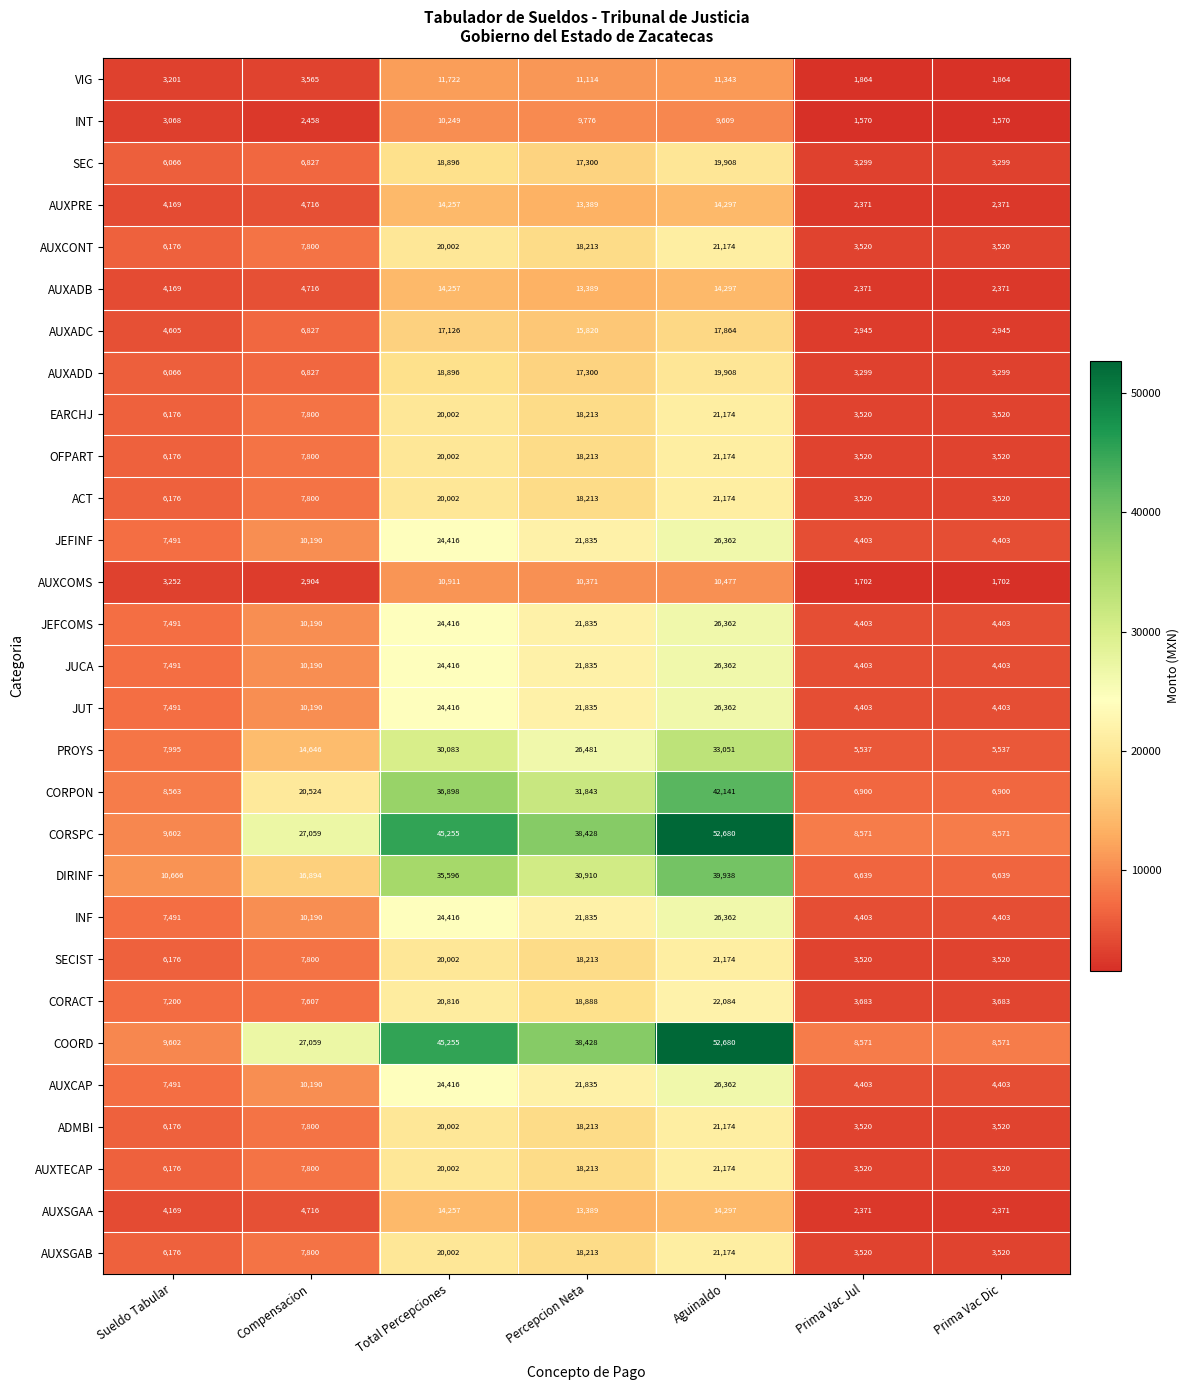

Which category has the highest value across all series?

Aguinaldo